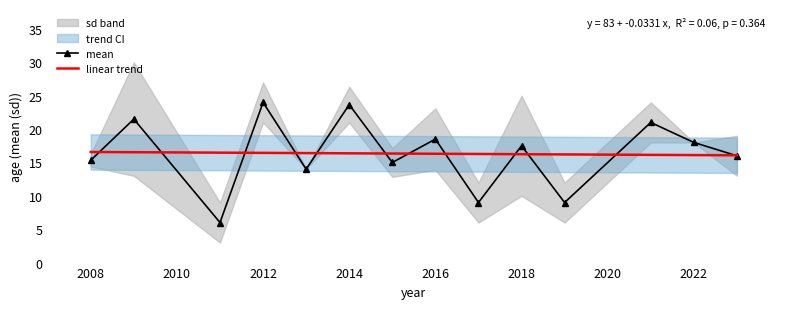

At how many categories does at least one series exceed 19?

4